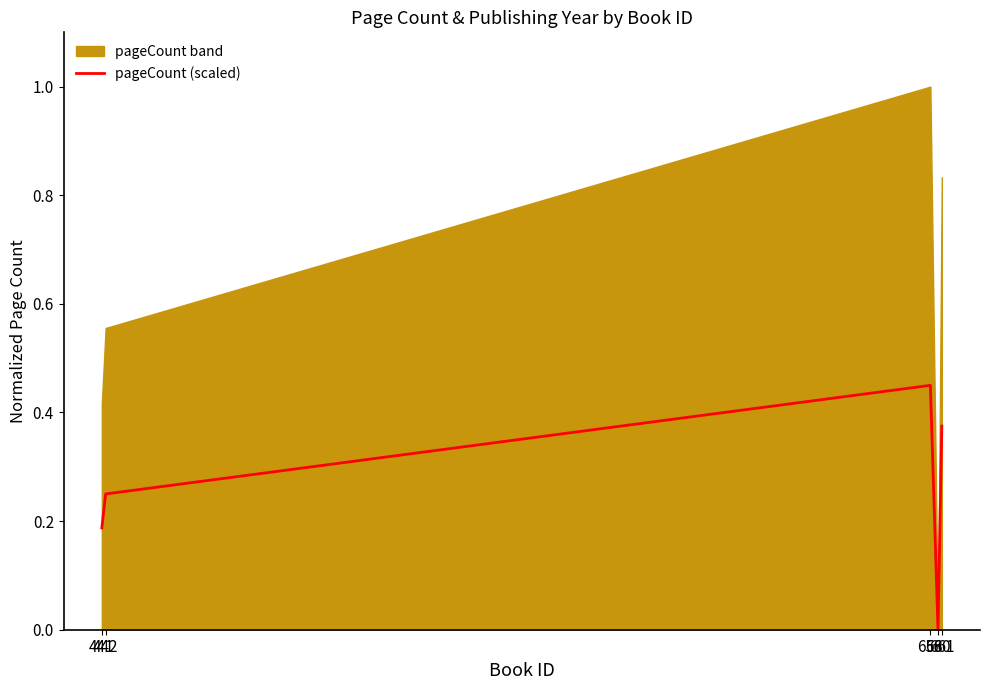

Count the number of categories in the chart.

5